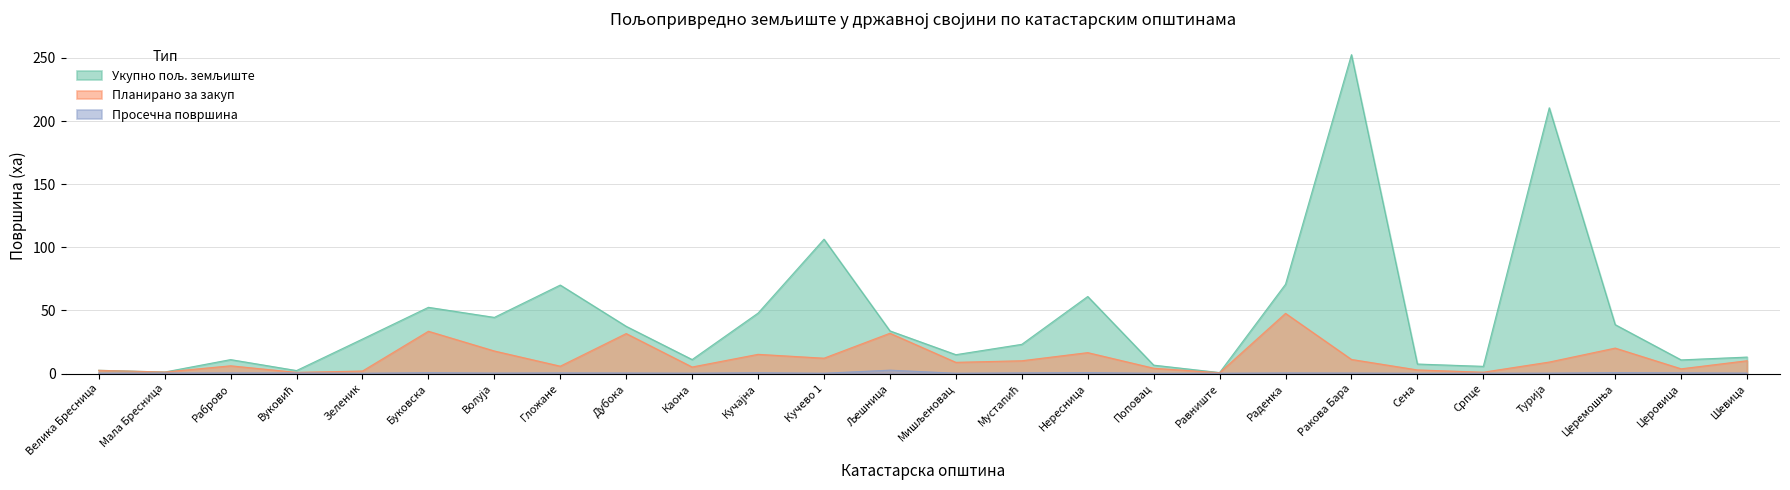

Rank the series by their average value, from highest to lowest.

Укупно пољ. земљиште, Планирано за закуп, Просечна површина